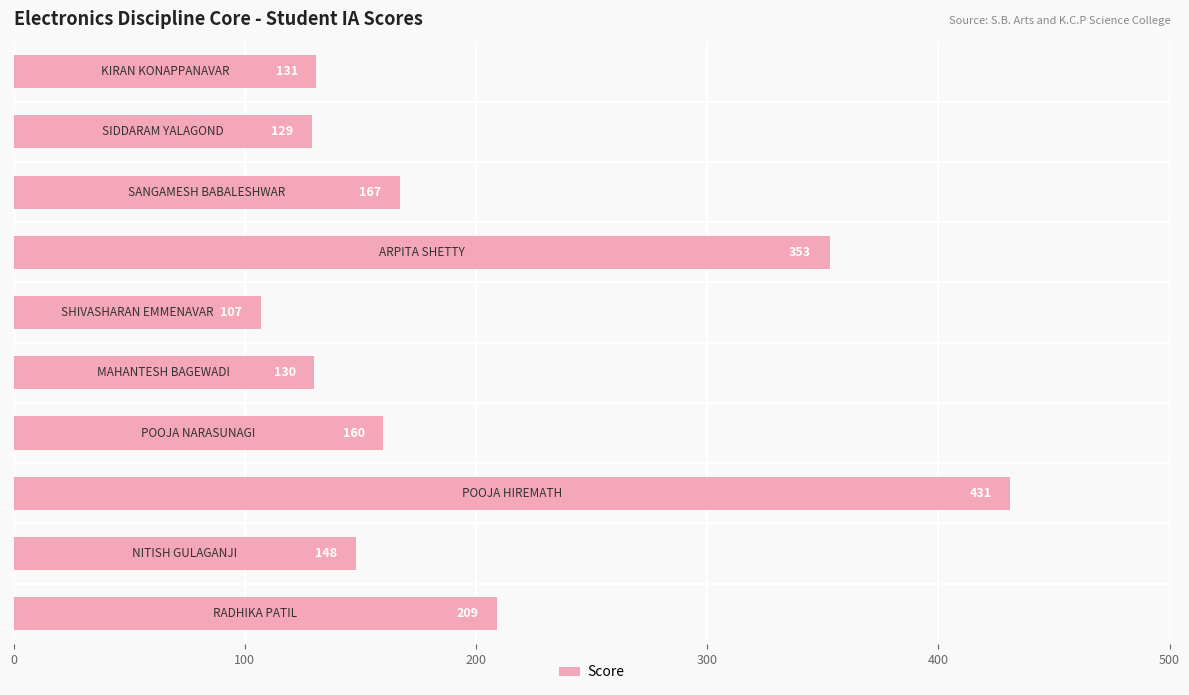

What is the greatest value displayed?

431